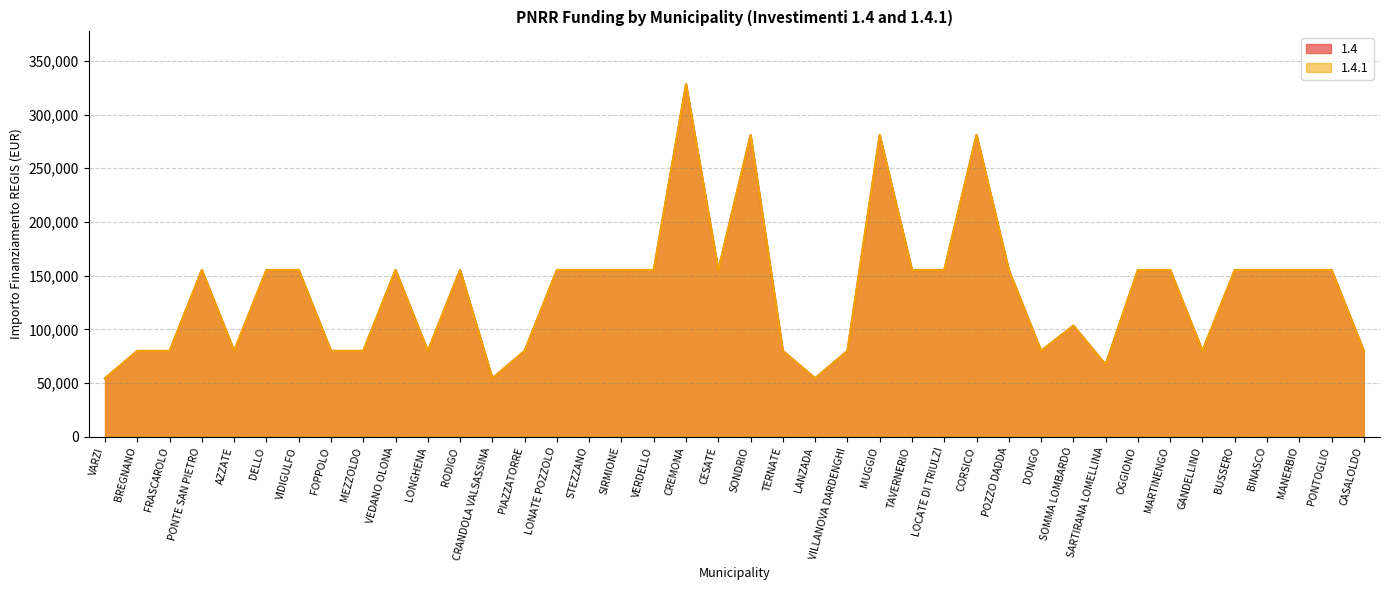

Rank the categories by 1.4 value from lowest to highest.

VARZI, CRANDOLA VALSASSINA, LANZADA, SARTIRANA LOMELLINA, BREGNANO, FRASCAROLO, AZZATE, FOPPOLO, MEZZOLDO, LONGHENA, PIAZZATORRE, TERNATE, VILLANOVA DARDENGHI, DONGO, GANDELLINO, CASALOLDO, SOMMA LOMBARDO, PONTE SAN PIETRO, DELLO, VIDIGULFO, VEDANO OLONA, RODIGO, LONATE POZZOLO, STEZZANO, SIRMIONE, VERDELLO, CESATE, TAVERNERIO, LOCATE DI TRIULZI, POZZO DADDA, OGGIONO, MARTINENGO, BUSSERO, BINASCO, MANERBIO, PONTOGLIO, SONDRIO, MUGGIO, CORSICO, CREMONA